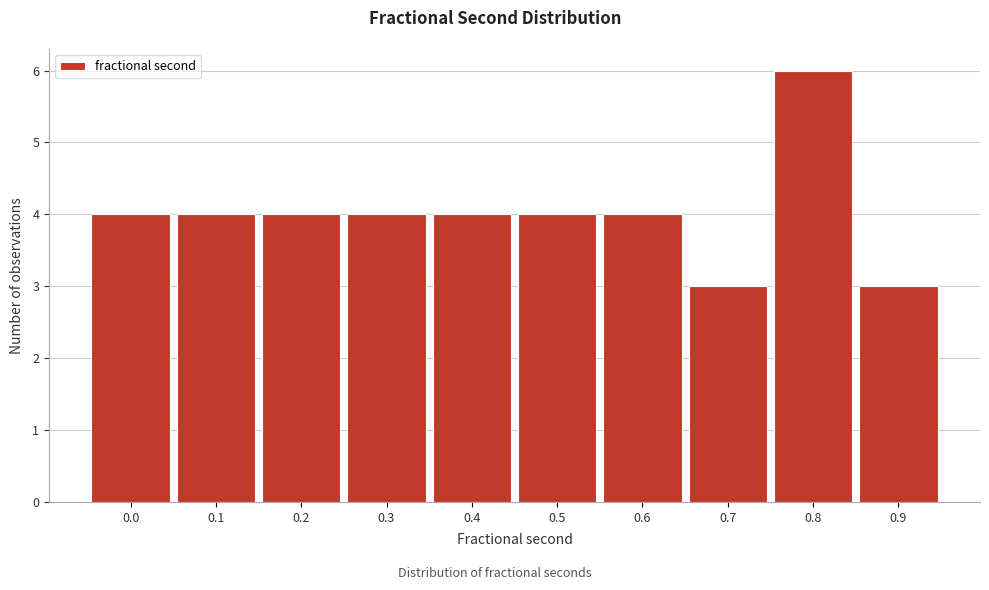

Reading left to right, transcribe all the data shown in this chart.

4	4	4	4	4	4	4	3	6	3